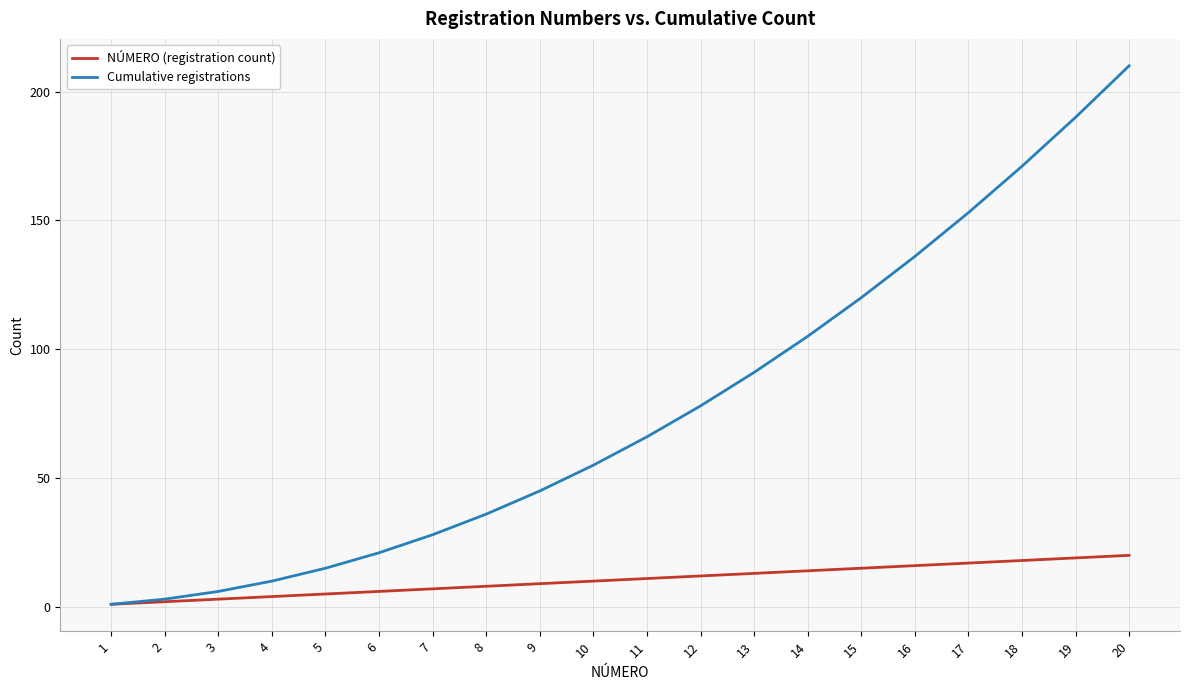

Is the value of NÚMERO (registration count) at 5 greater than the value of Cumulative registrations at 17?

No